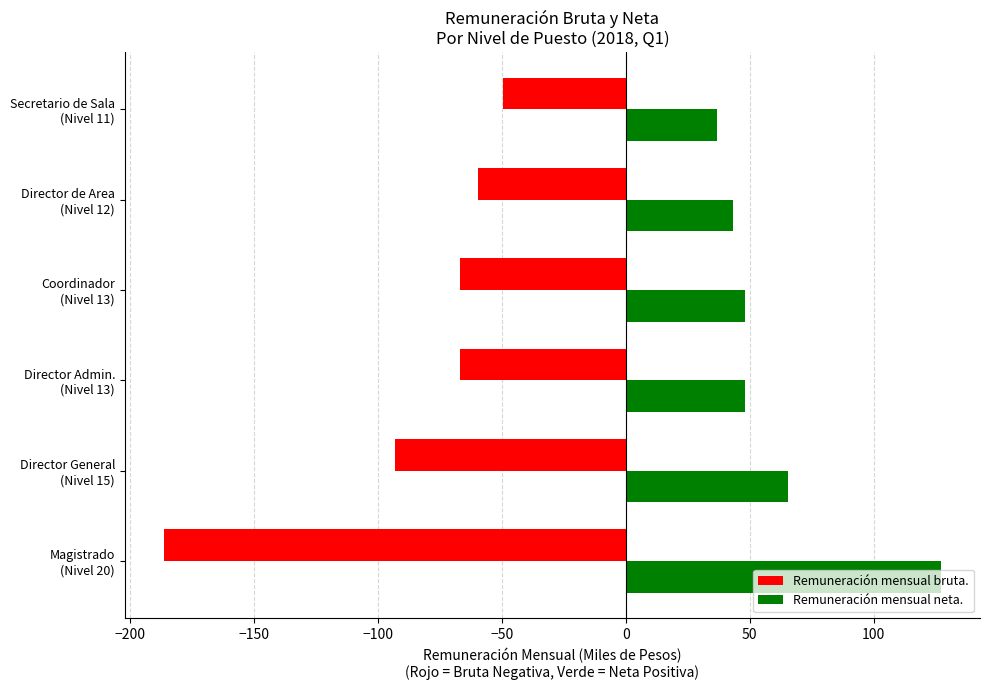

Which series has the widest spread of values?

Remuneración mensual bruta.